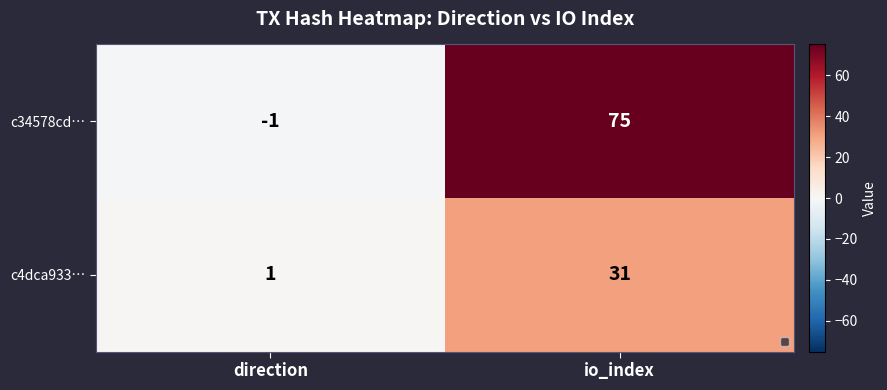

The c4dca933… series shows 1 at direction. True or false?

True